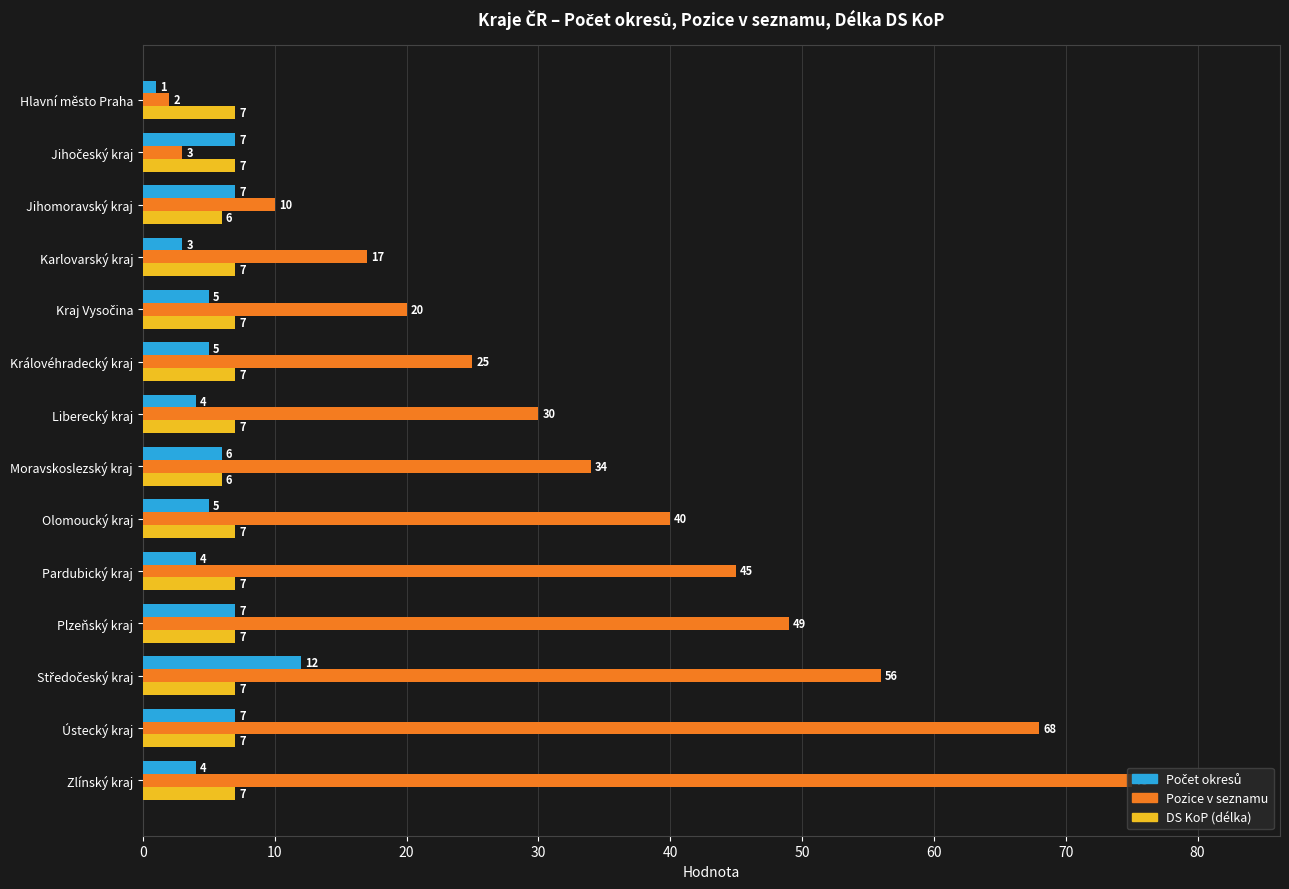

Count the DS KoP (délka) values in the range 7 to 8.

12